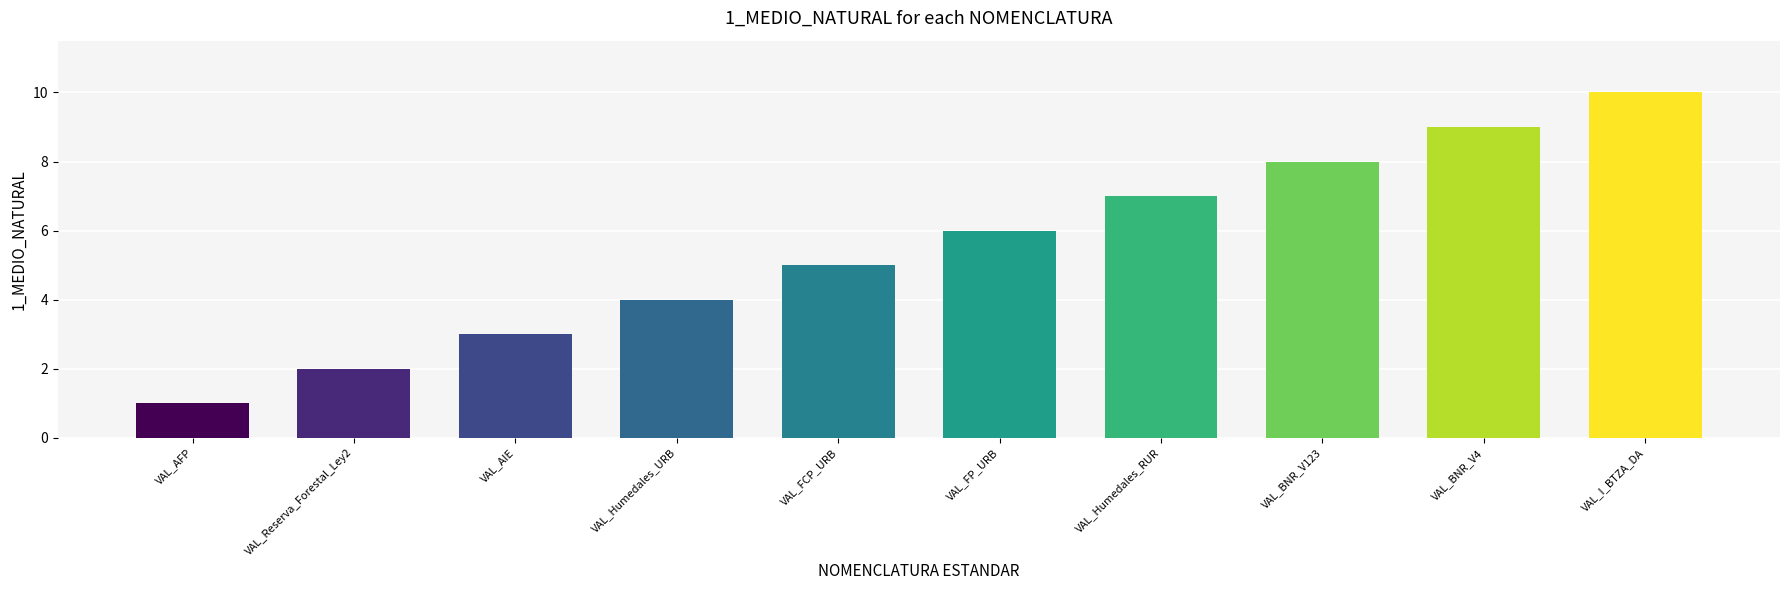

How many values are below 6?

5